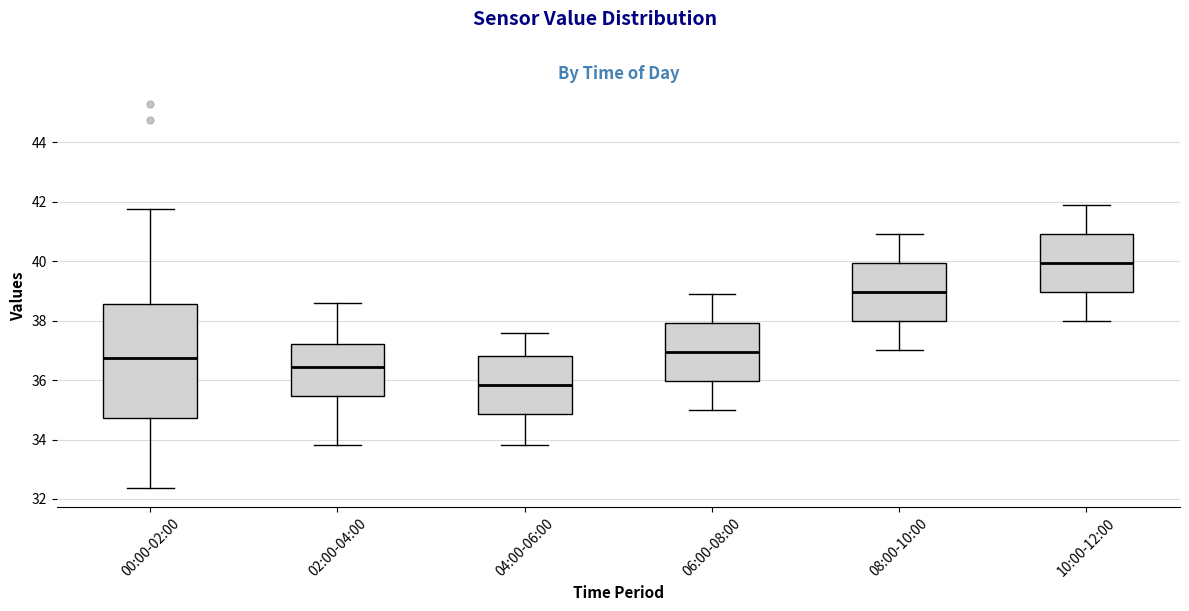

Which box's median line is the lowest?

04:00-06:00